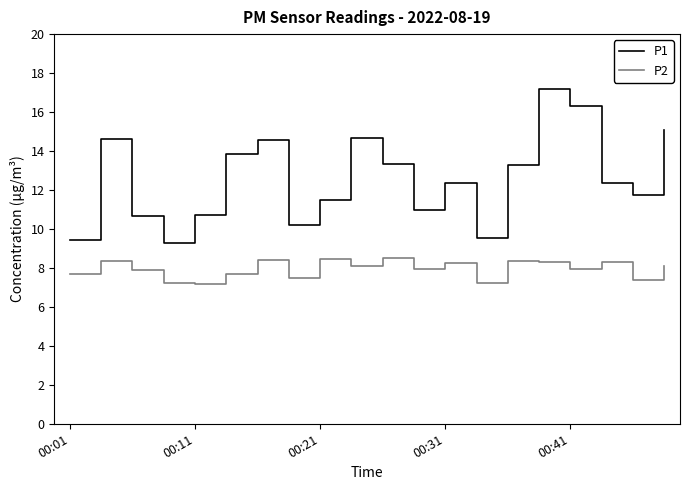

Which series has the largest total across all categories?

P1